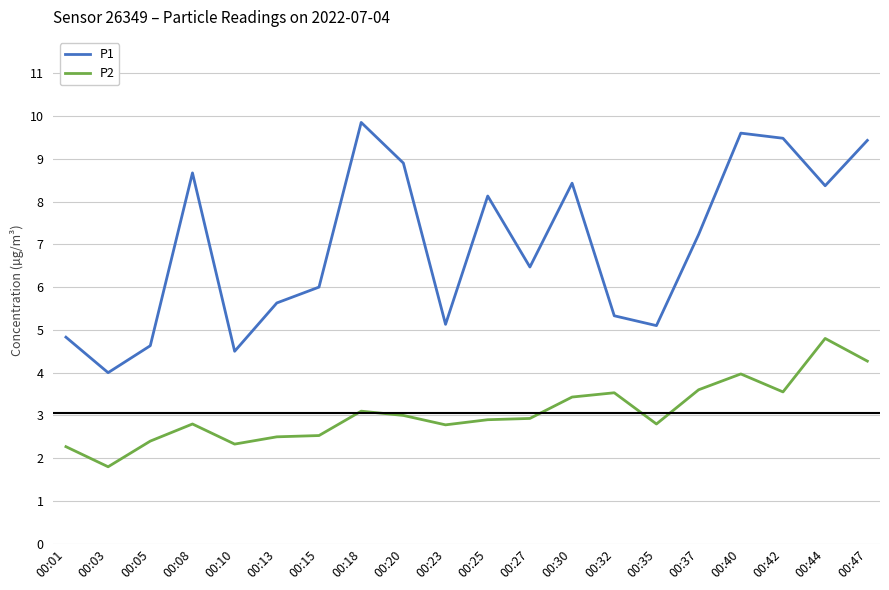

What is the difference between the P1 values at 00:08 and 00:42?

0.8